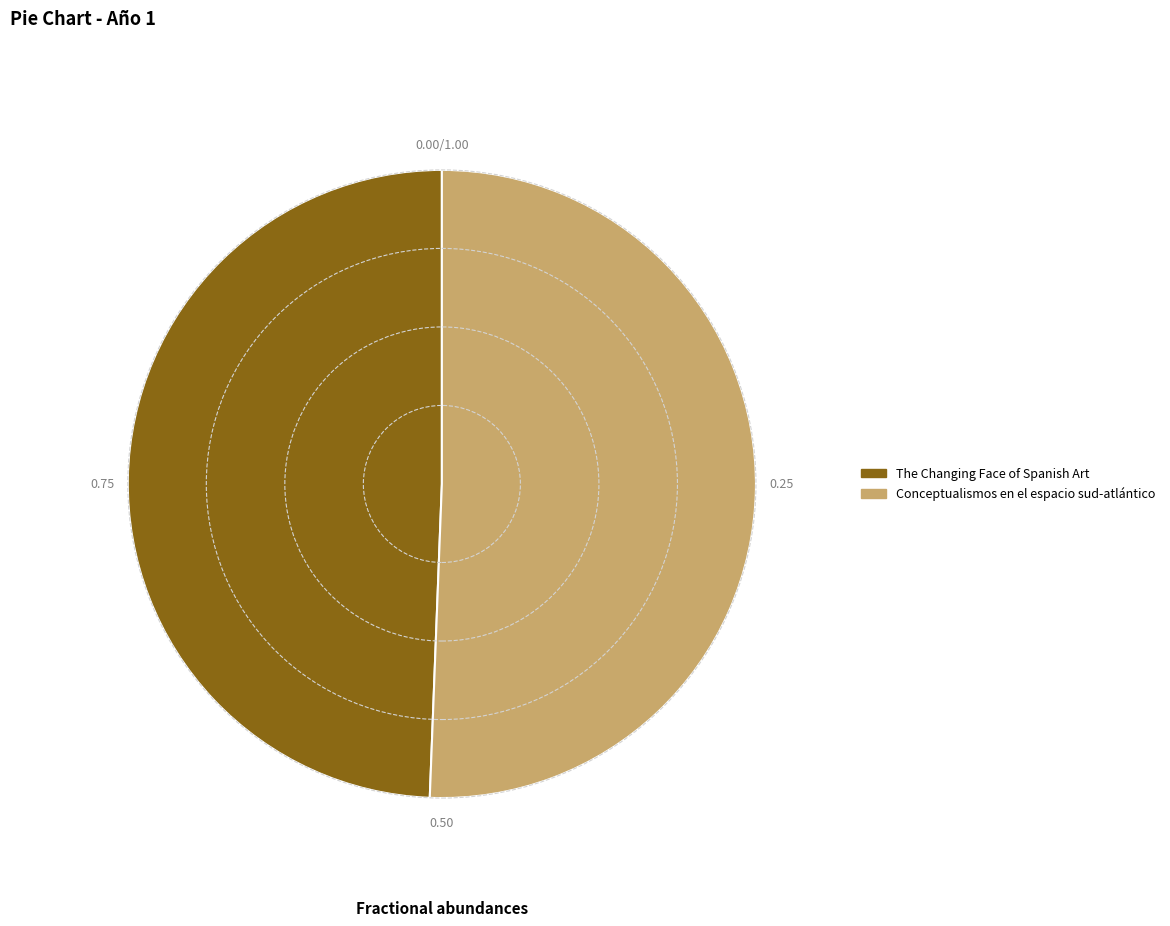

Between Conceptualismos en el espacio sud-atlántico and The Changing Face of Spanish Art, which is larger?

Conceptualismos en el espacio sud-atlántico